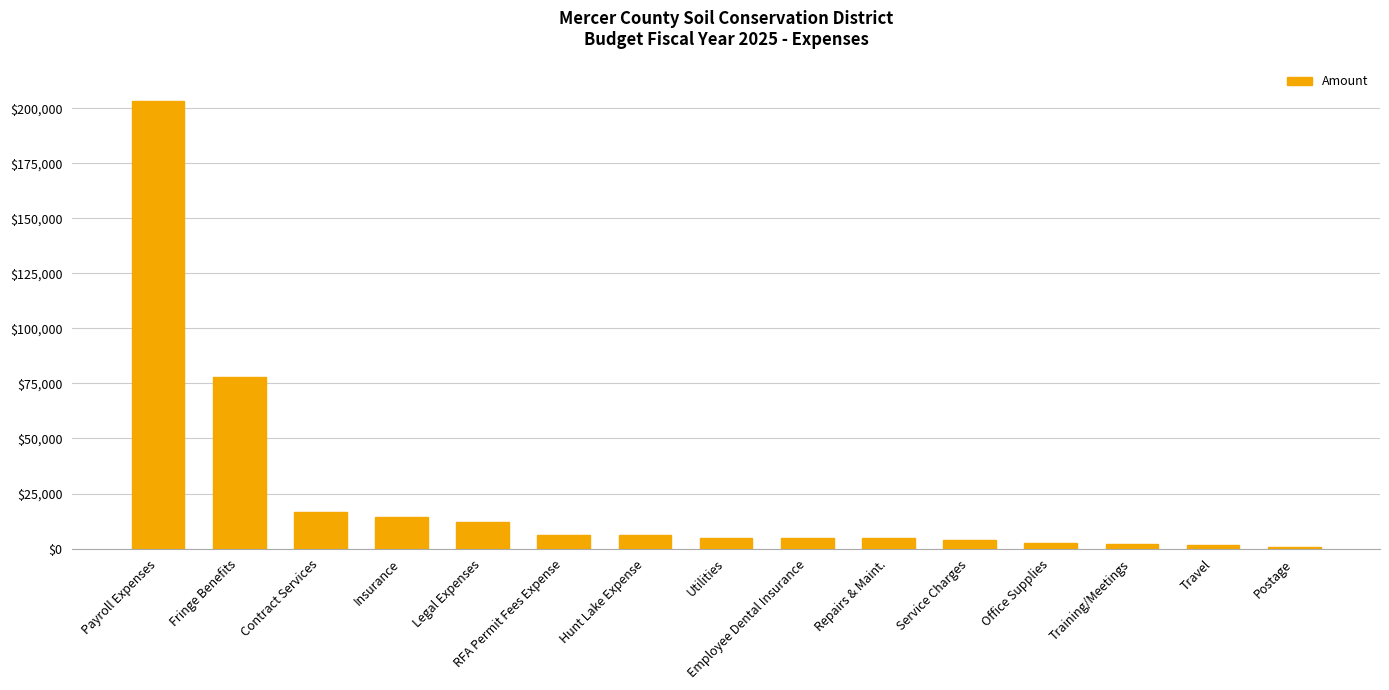

What is the approximate value at Fringe Benefits?

77800.0